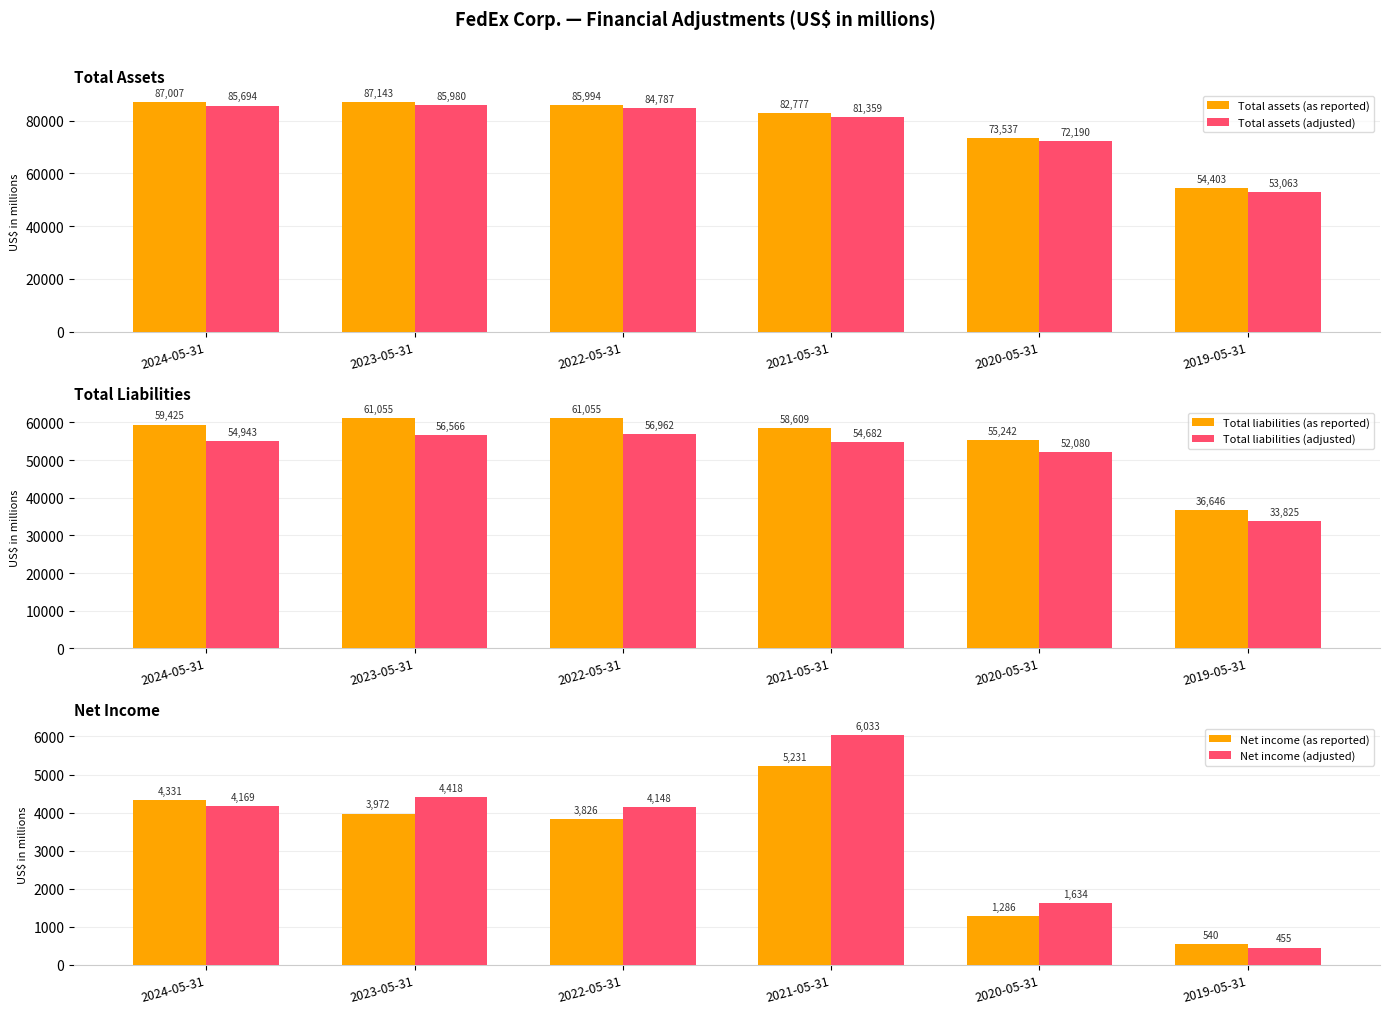

The value of Net income (as reported) at 2022-05-31 is 3826. True or false?

True